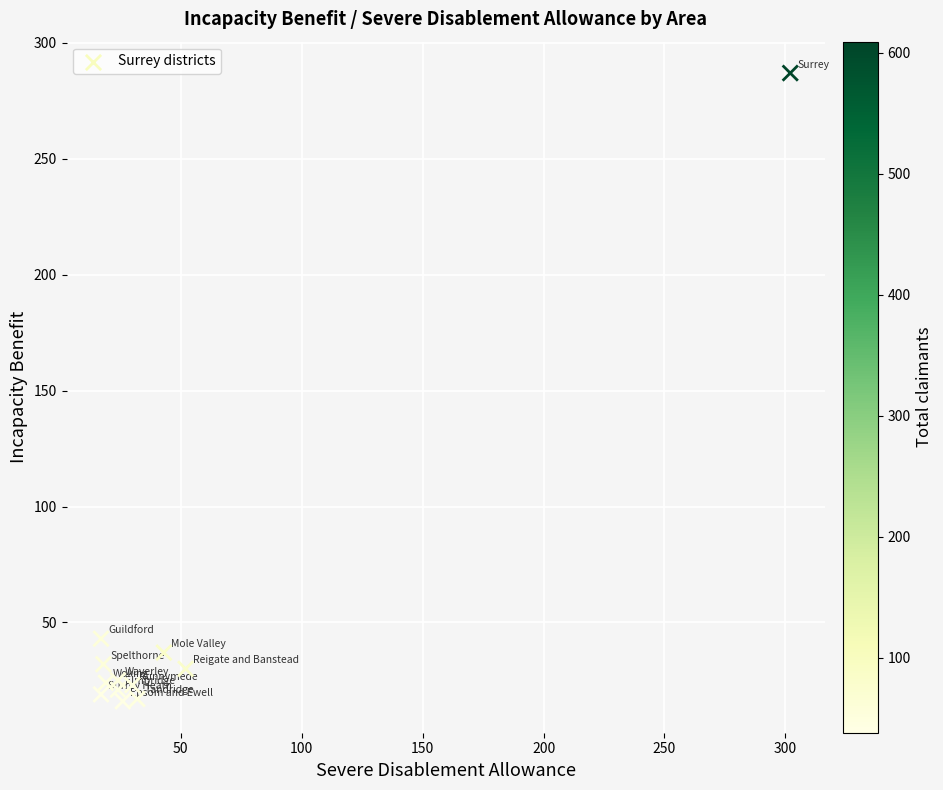

What is the average X value?

50